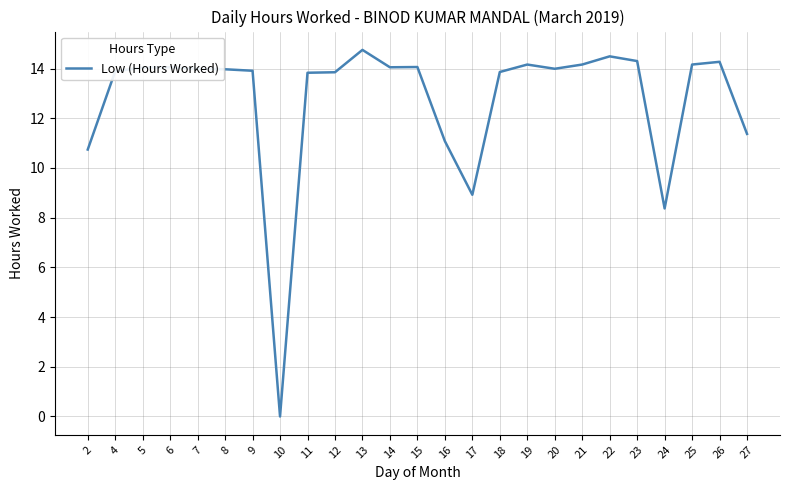

What value does the data have at 21?

14.2